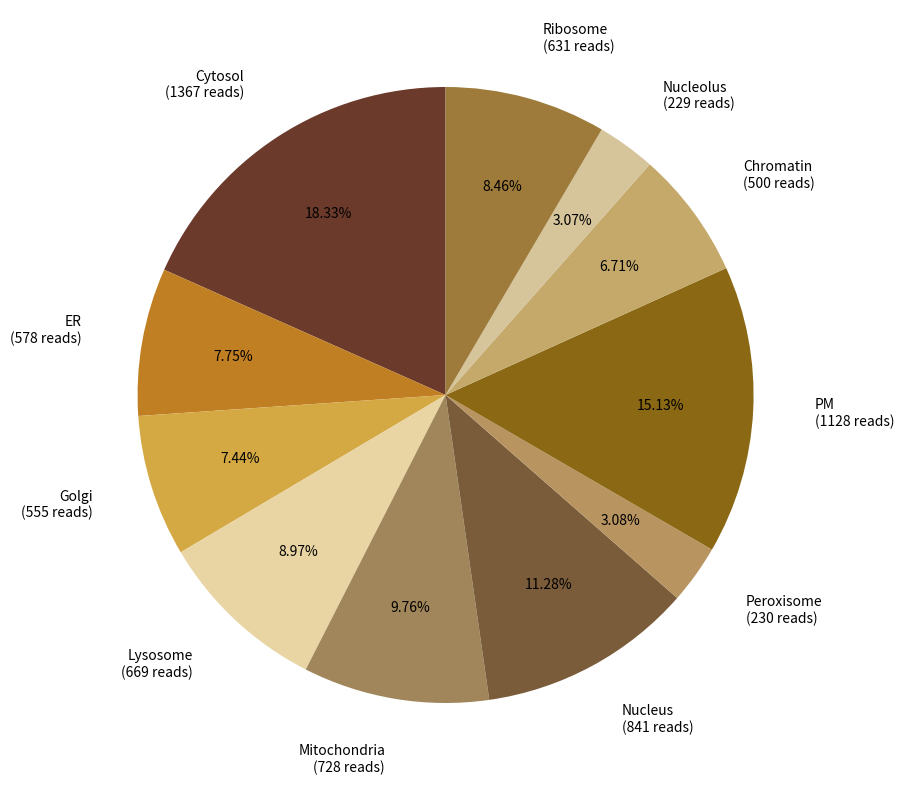

Does any single category account for the majority?

No